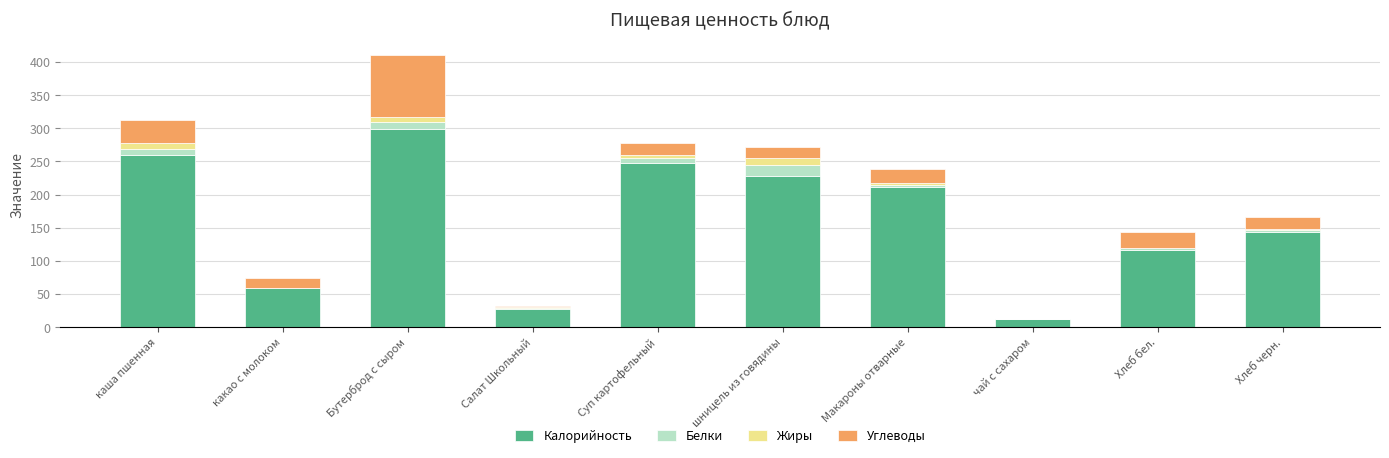

What is the total value across all series at шницель из говядины?

271.6